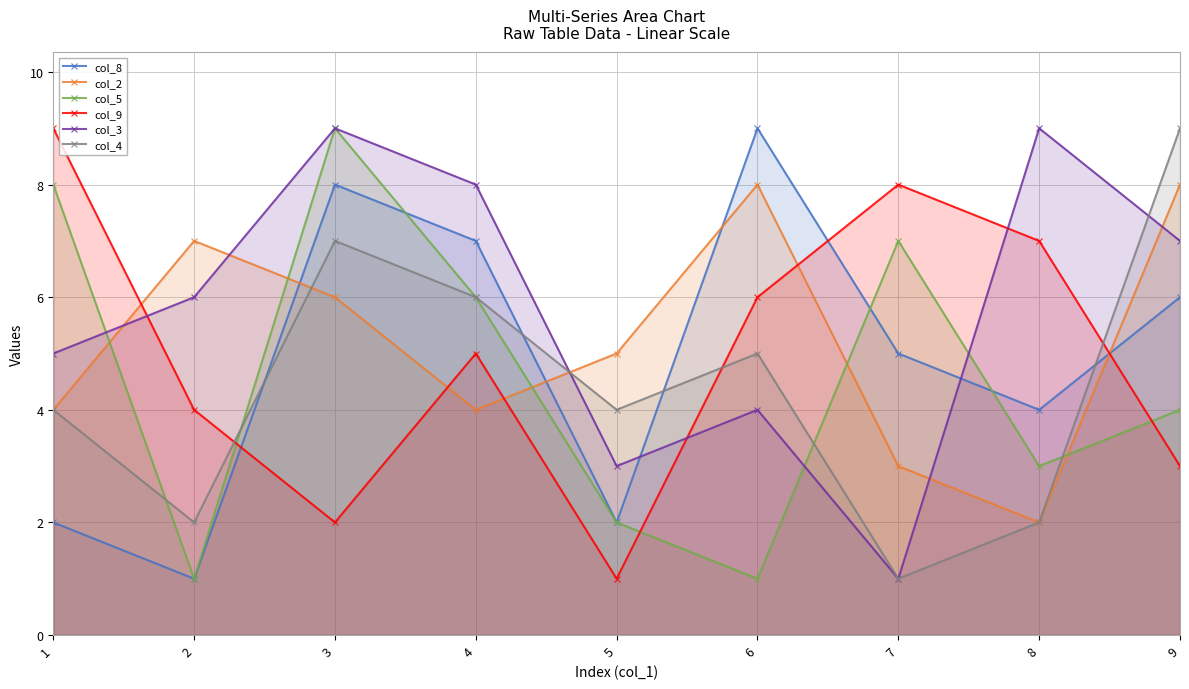

True or false: col_9 has a value of 1 at 3.

False